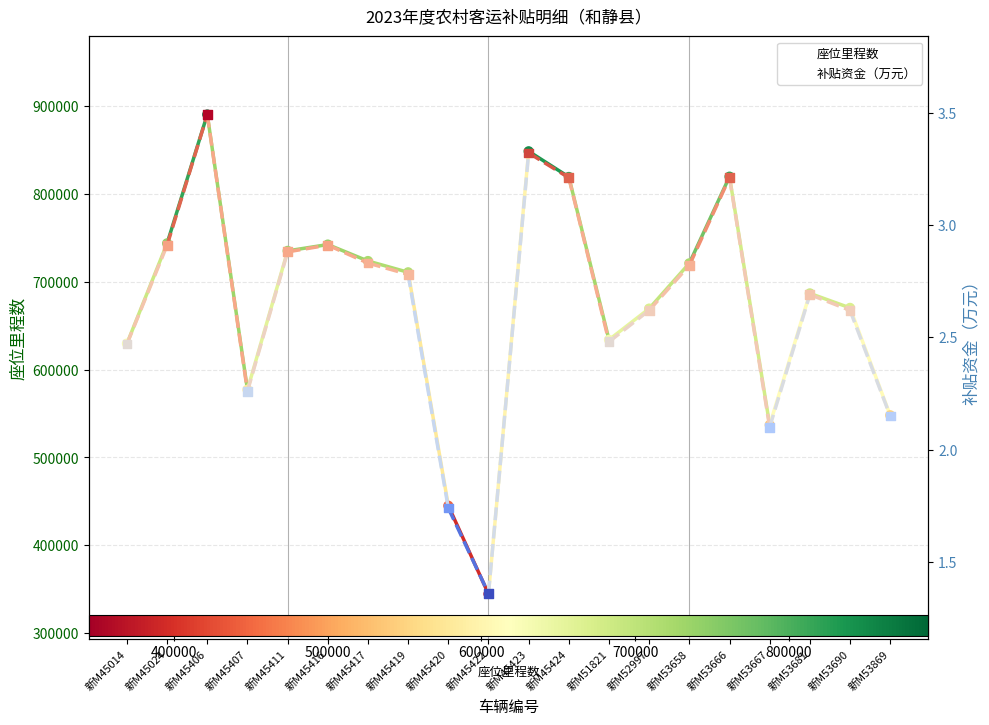

What is the total value across all series at 新M53667?

537053.7